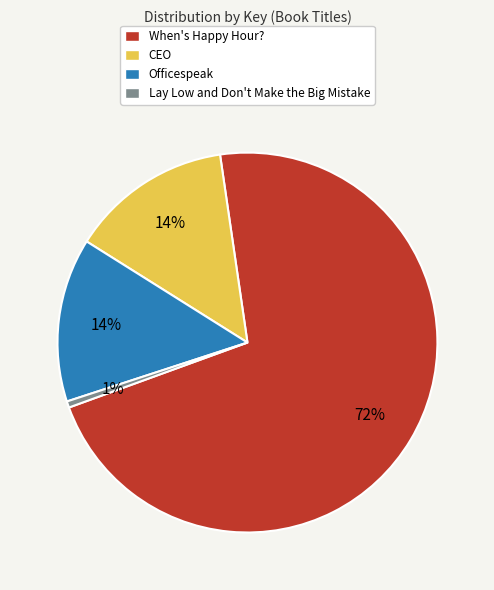

Which slice is the largest?

When's Happy Hour?